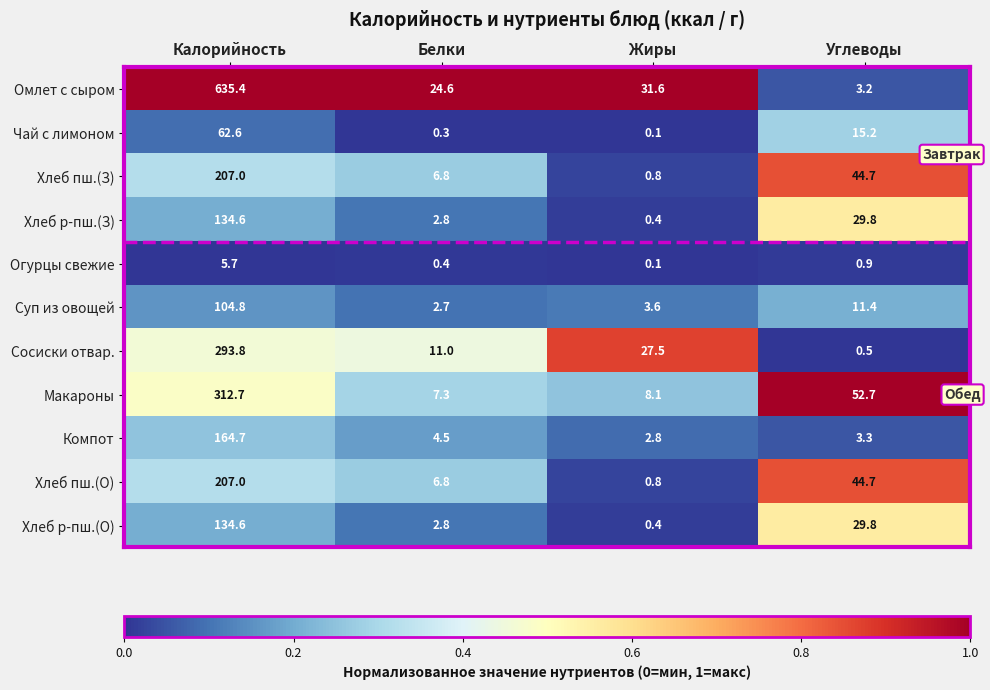

What is the sum of all Макароны values?

380.8